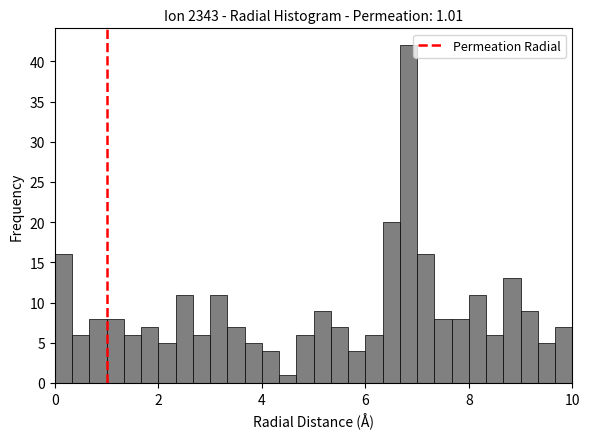

Read against the x-axis, roughly where is the centre of the tallest bar?

6.8